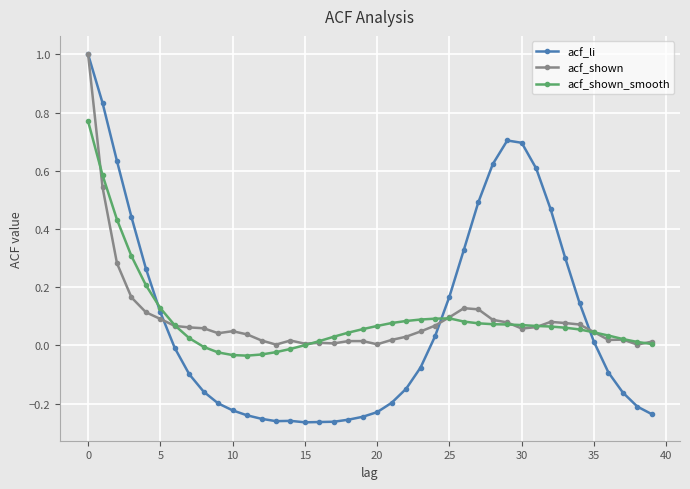

True or false: acf_li has more than 1 interior local peaks.

True